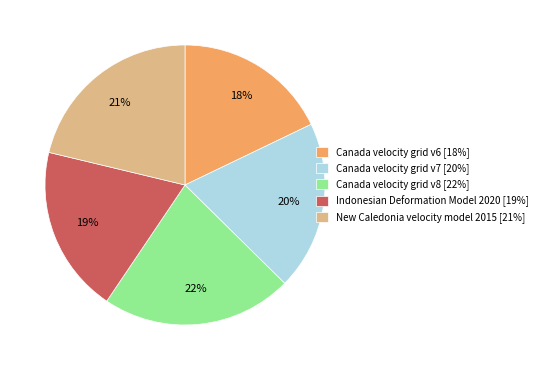

Is Canada velocity grid v6 the majority of the pie?

No